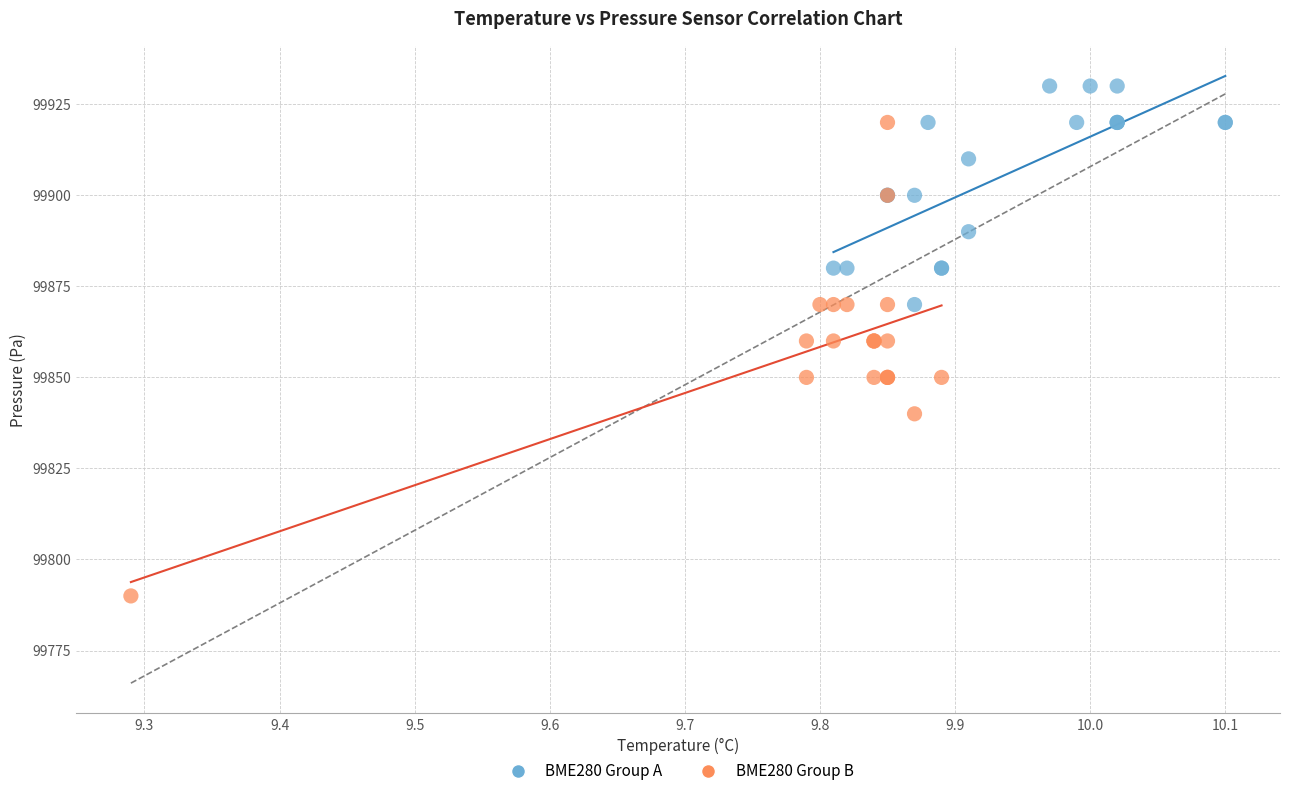

Which series contains the lowest Y value?

BME280 Group B